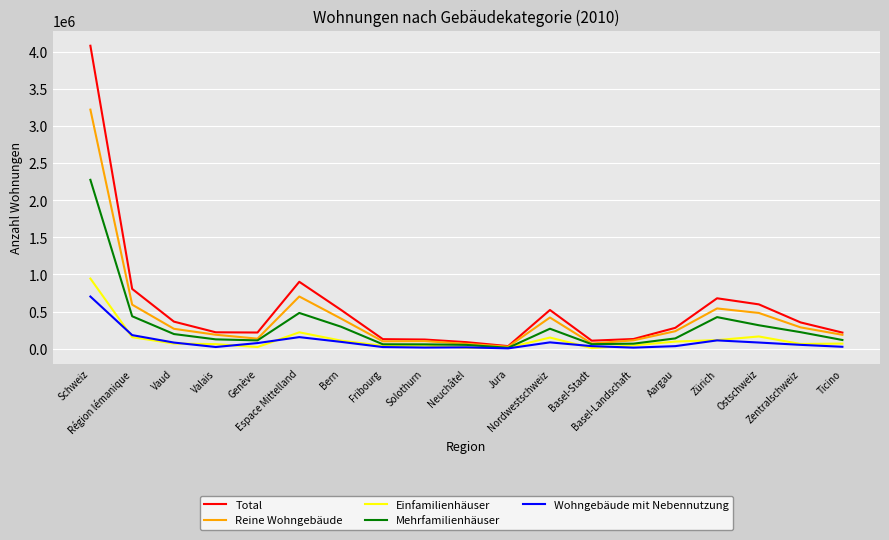

What is the highest value of the Wohngebäude mit Nebennutzung series?

703069